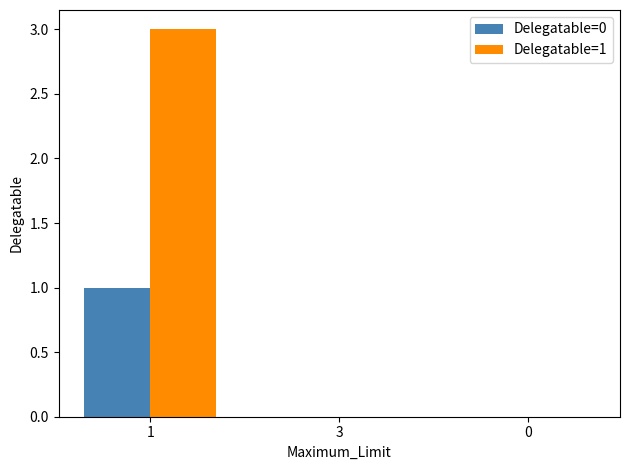

True or false: Delegatable=0 has a value of 1 at 1.

True